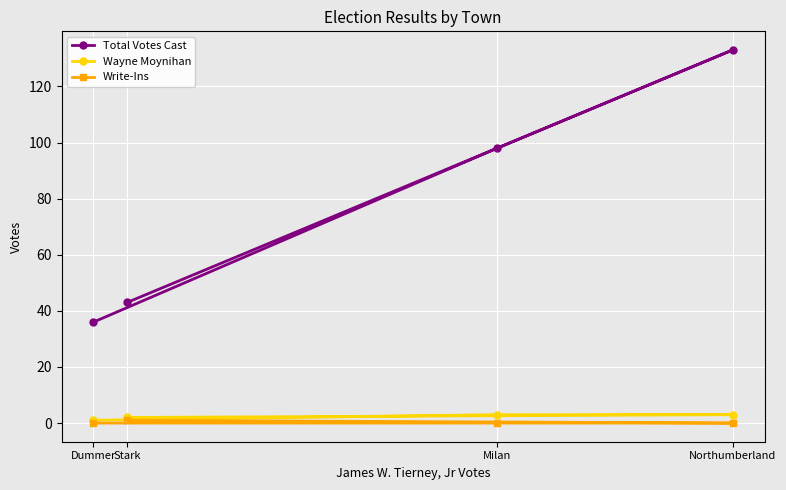

Reading left to right, extract all data points from this chart.

Total Votes Cast: Dummer=36	Stark=43	Milan=98	Northumberland=133
Wayne Moynihan: Dummer=1	Stark=2	Milan=3	Northumberland=3
Write-Ins: Dummer=0	Stark=1	Milan=0	Northumberland=0